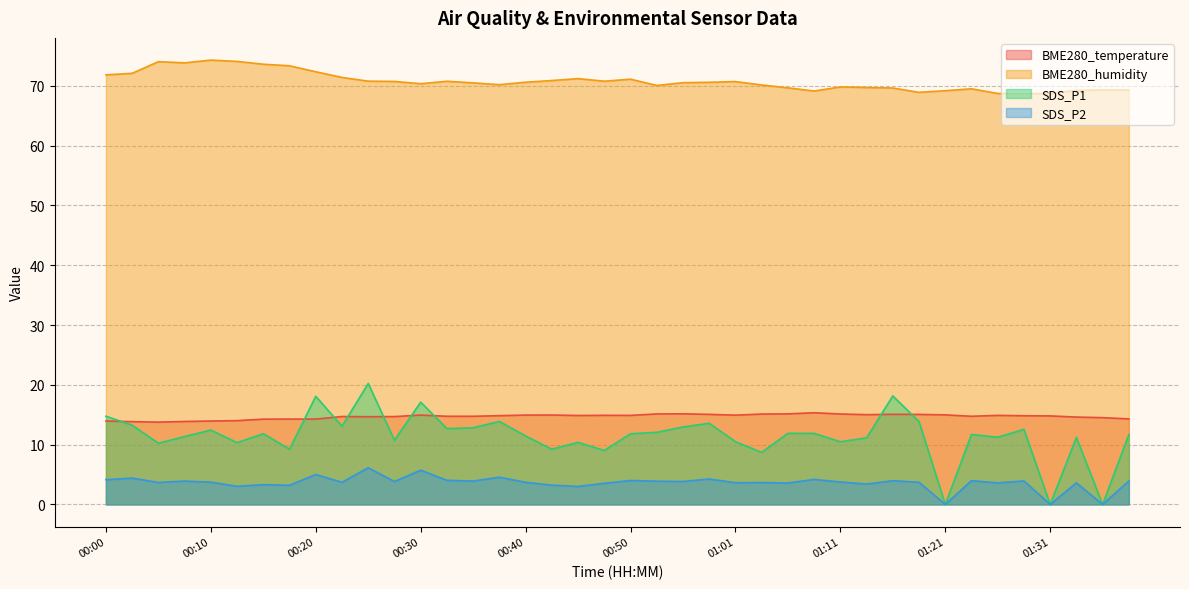

What is the maximum value shown in the chart?

74.3